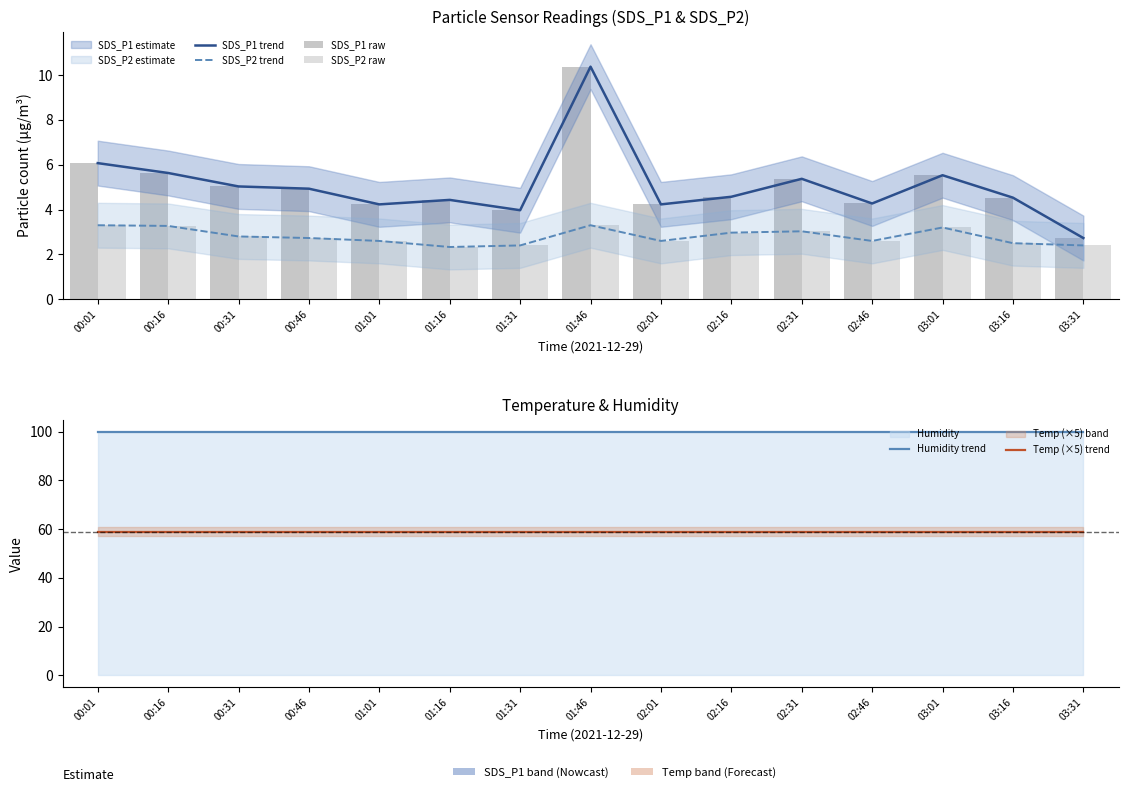

At which label does SDS_P1 trend reach its minimum?

03:31